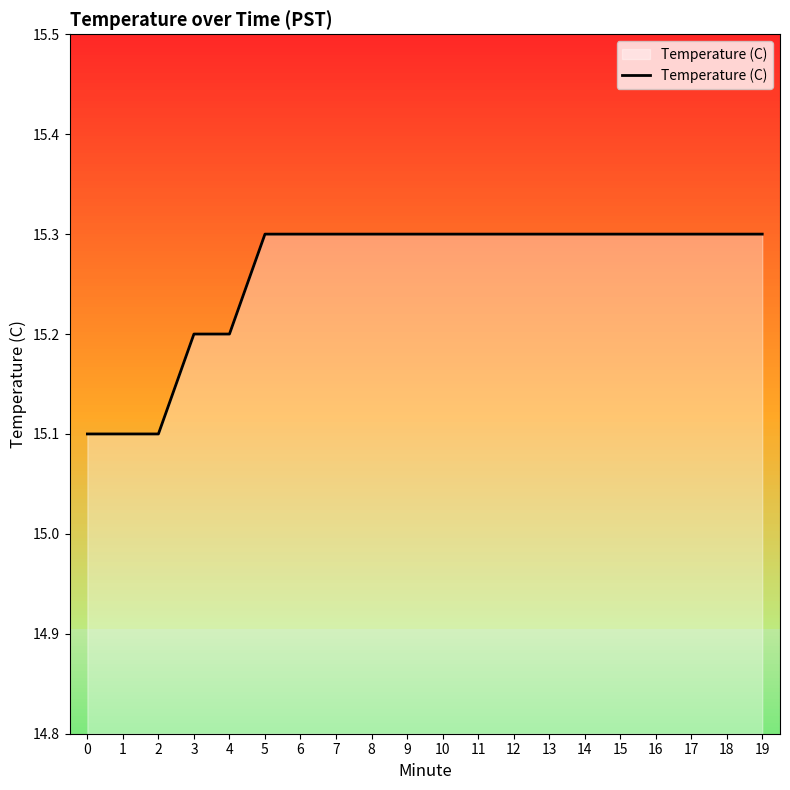

Reading left to right, list all the values displayed in this chart.

0=15.1	1=15.1	2=15.1	3=15.2	4=15.2	5=15.3	6=15.3	7=15.3	8=15.3	9=15.3	10=15.3	11=15.3	12=15.3	13=15.3	14=15.3	15=15.3	16=15.3	17=15.3	18=15.3	19=15.3